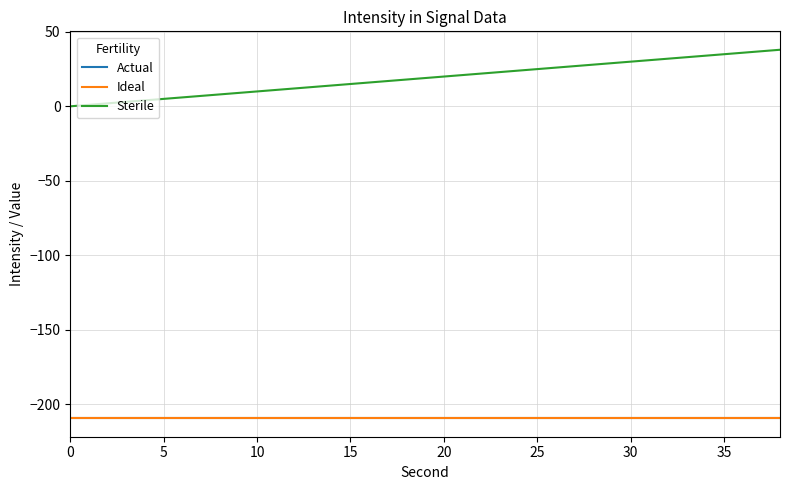

What is the label of the 16th point from the left?

30